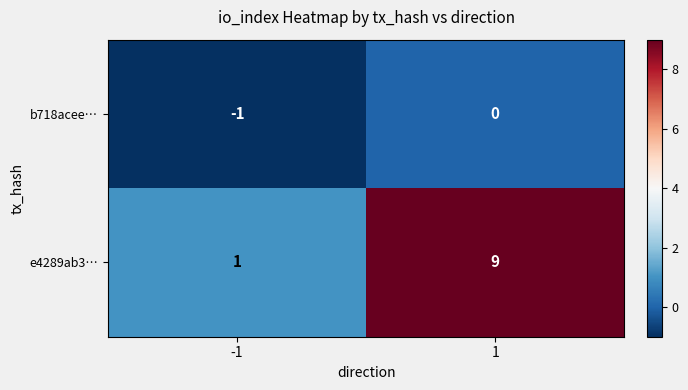

True or false: b718acee… has a value of -1 at -1.

True